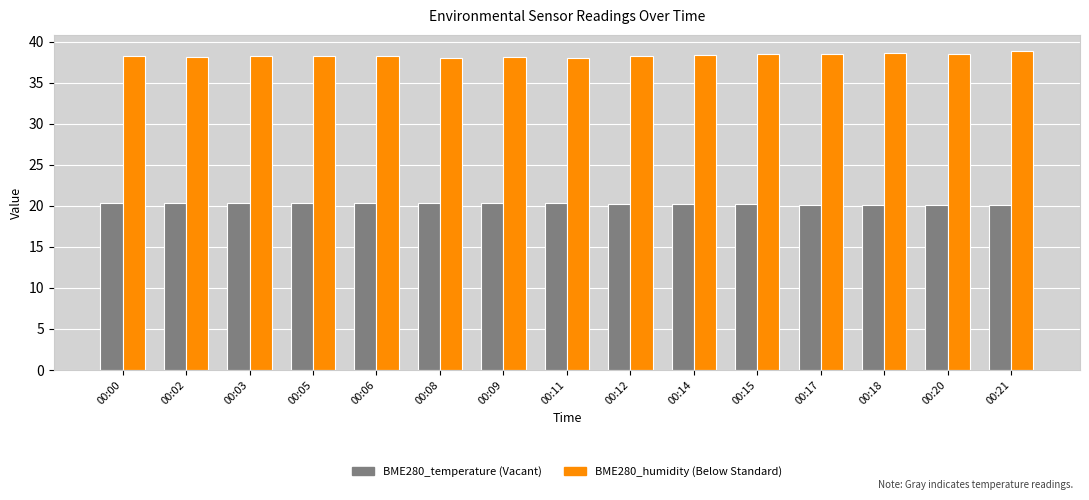

How many bars are there in total?

30